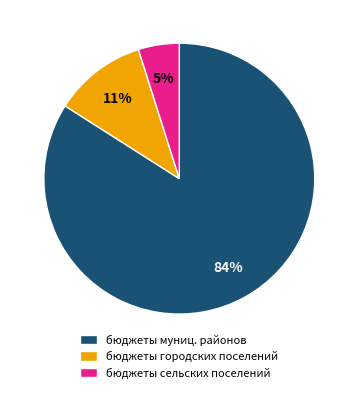

To the nearest percent, what portion does бюджеты городских поселений represent?

11%